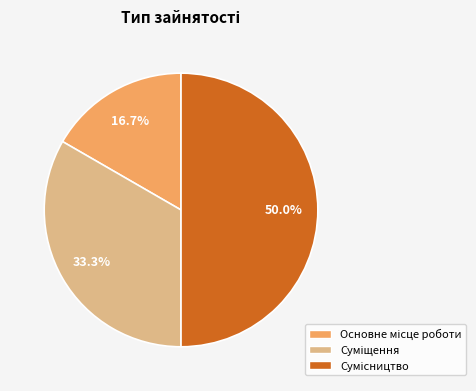

True or false: Суміщення accounts for 33% of the total.

True